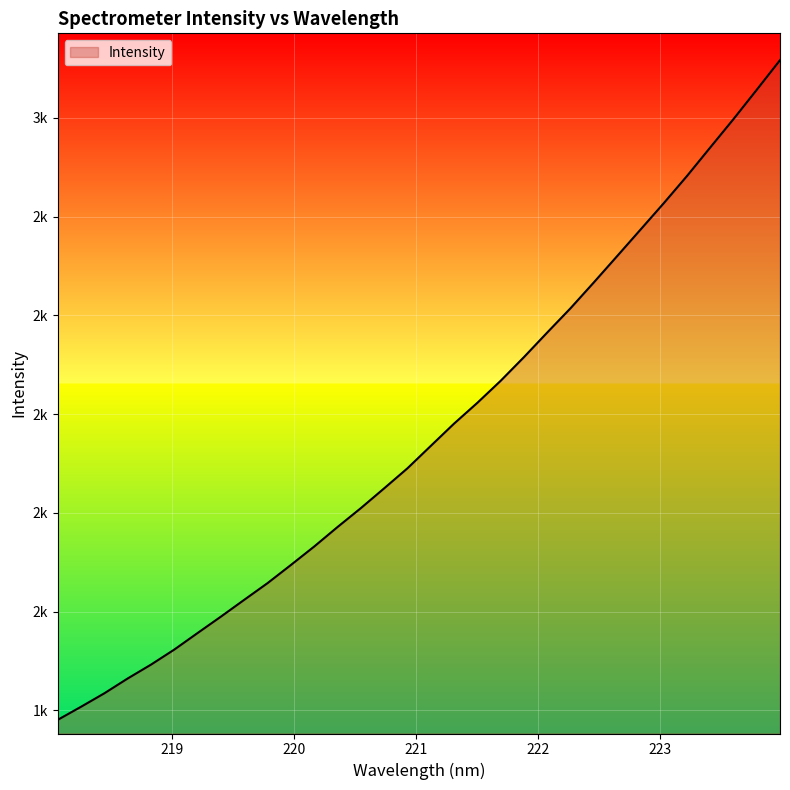

Rank the categories by value from highest to lowest.

223.9802, 223.7895, 223.5987, 223.408, 223.2172, 223.0264, 222.8355, 222.6447, 222.4538, 222.263, 222.0721, 221.8812, 221.6902, 221.4993, 221.3083, 221.1174, 220.9264, 220.7354, 220.5444, 220.3533, 220.1623, 219.9712, 219.7801, 219.589, 219.3979, 219.2067, 219.0156, 218.8244, 218.6332, 218.442, 218.2508, 218.0596